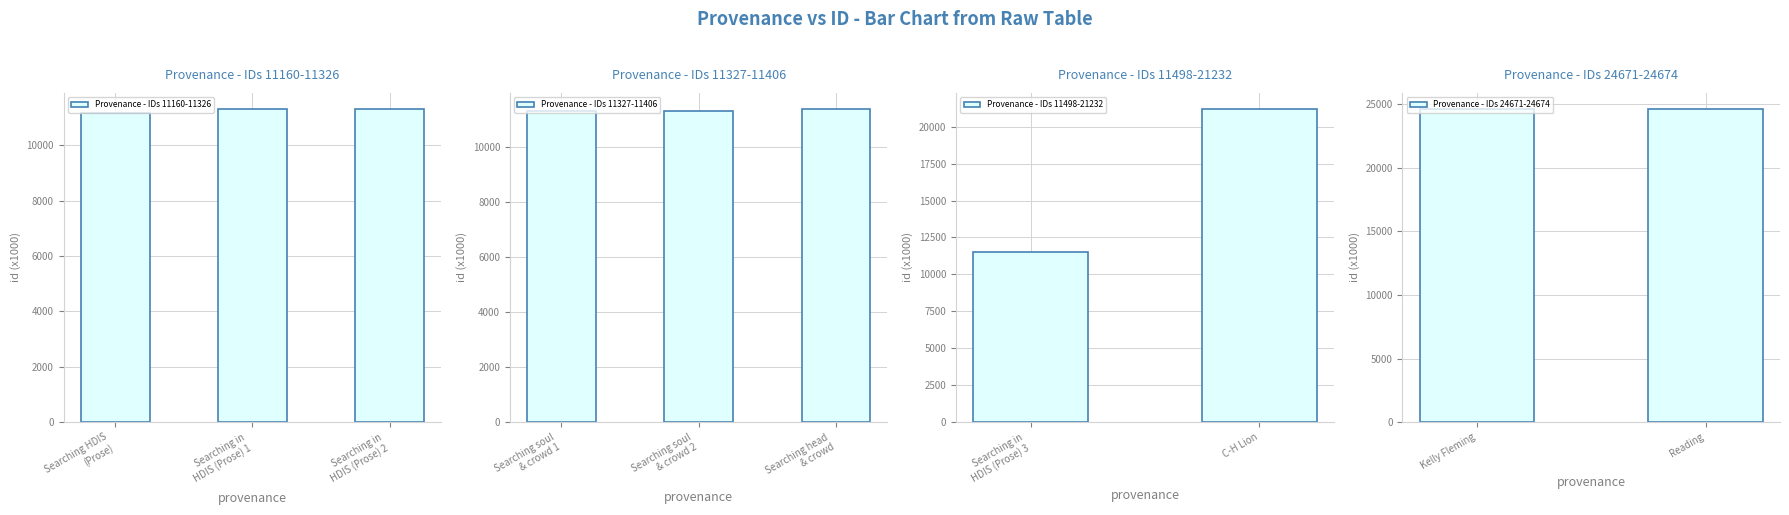

Is it true that Provenance - IDs 11498-21232 equals 21232 at C-H Lion?

True